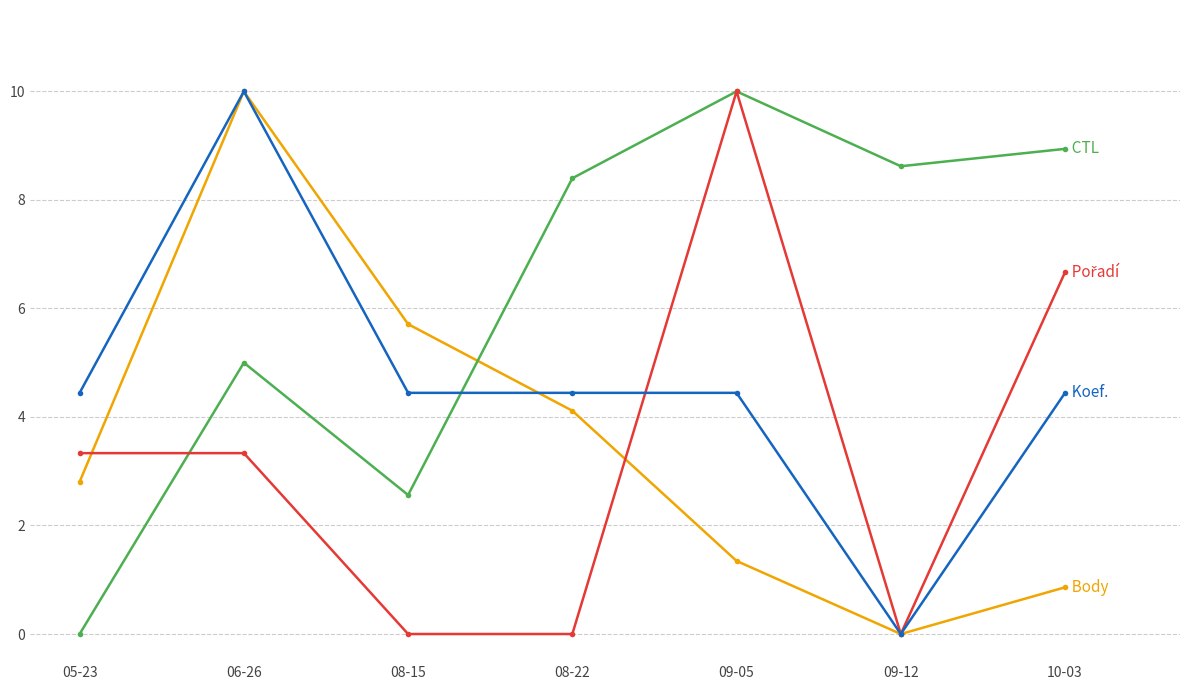

What is the spread (max minus min) of values at 09-12?

8.6